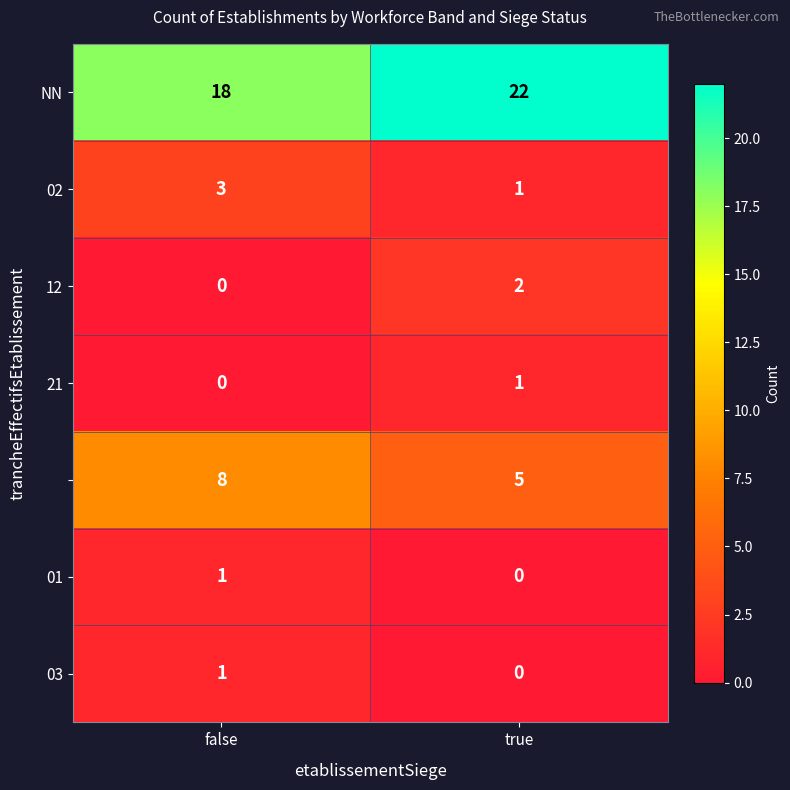

What is the total value across all series at false?

31